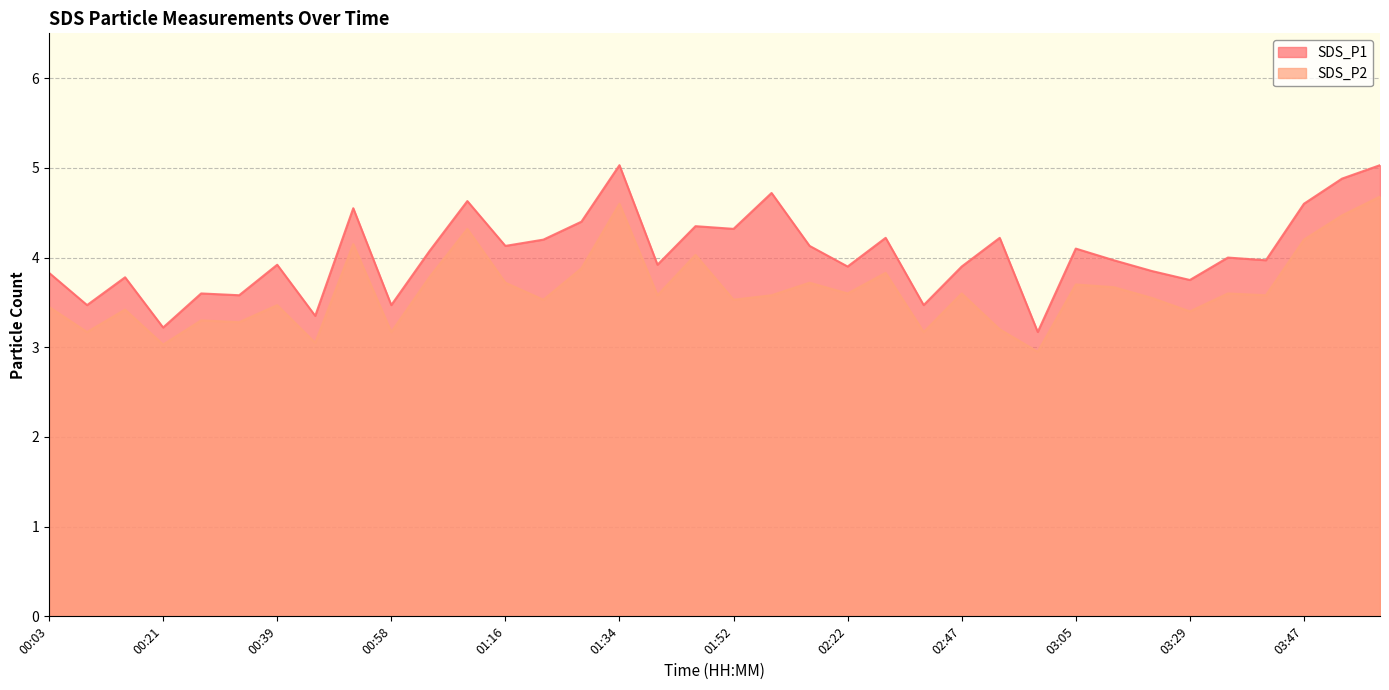

How many data points in SDS_P2 are less than 3?

1